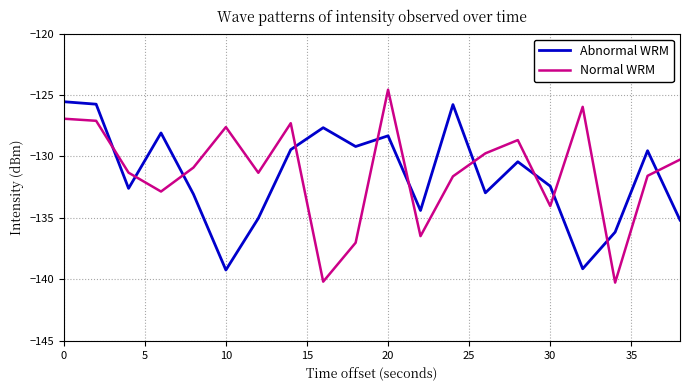

How many distinct data groups are displayed?

2